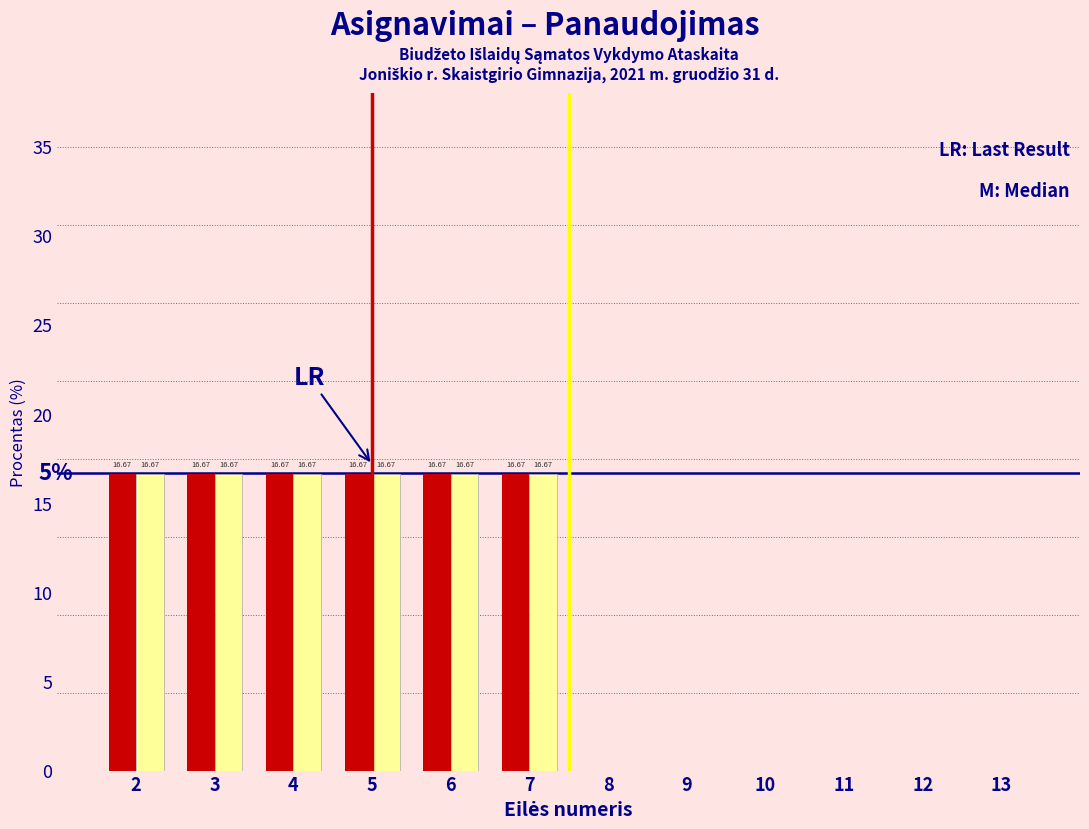

What is the total value across all series at 7?

33.3